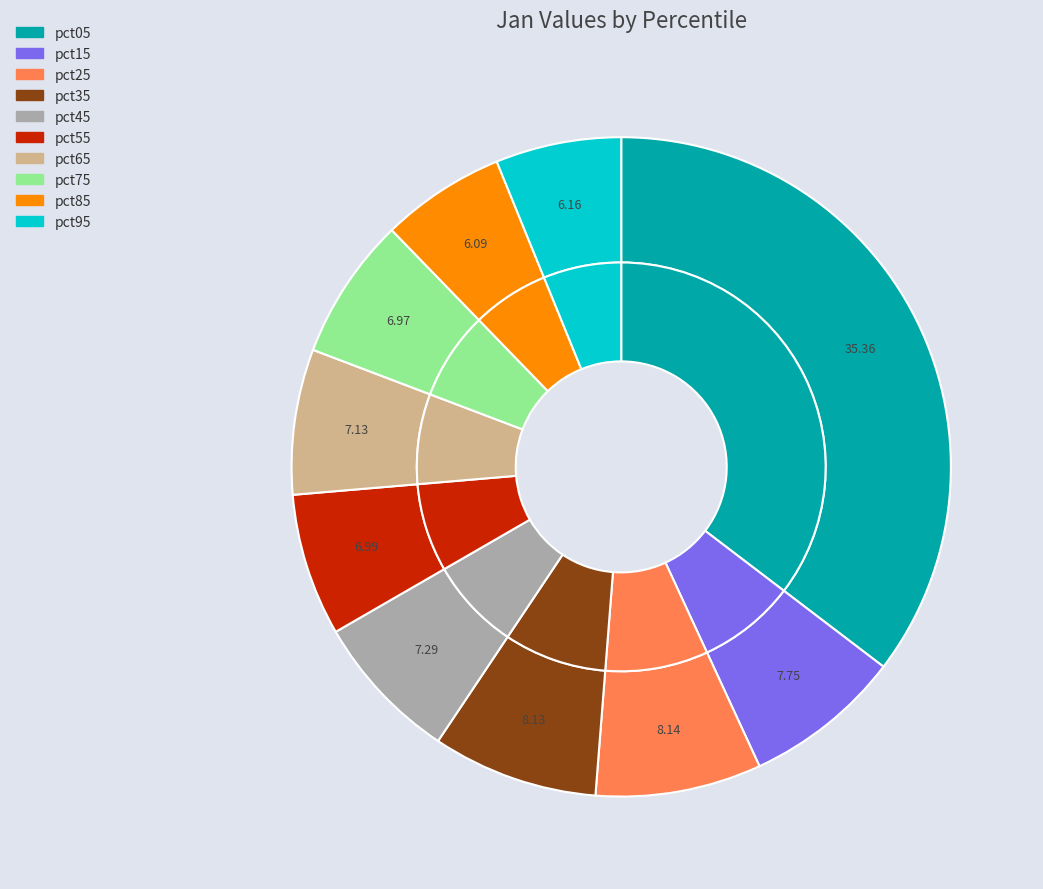

Count the number of slices in the pie.

10